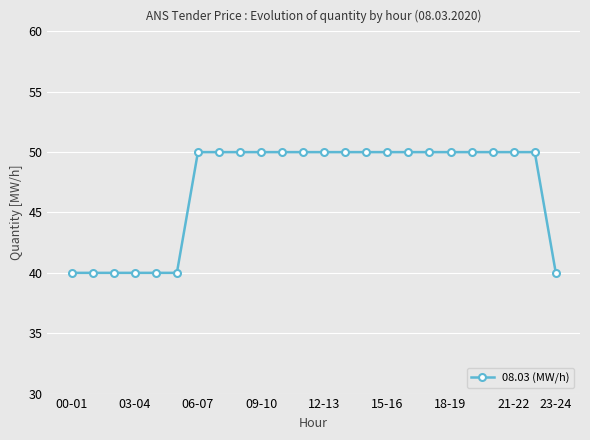

What is the difference between the second highest and second lowest values?

10